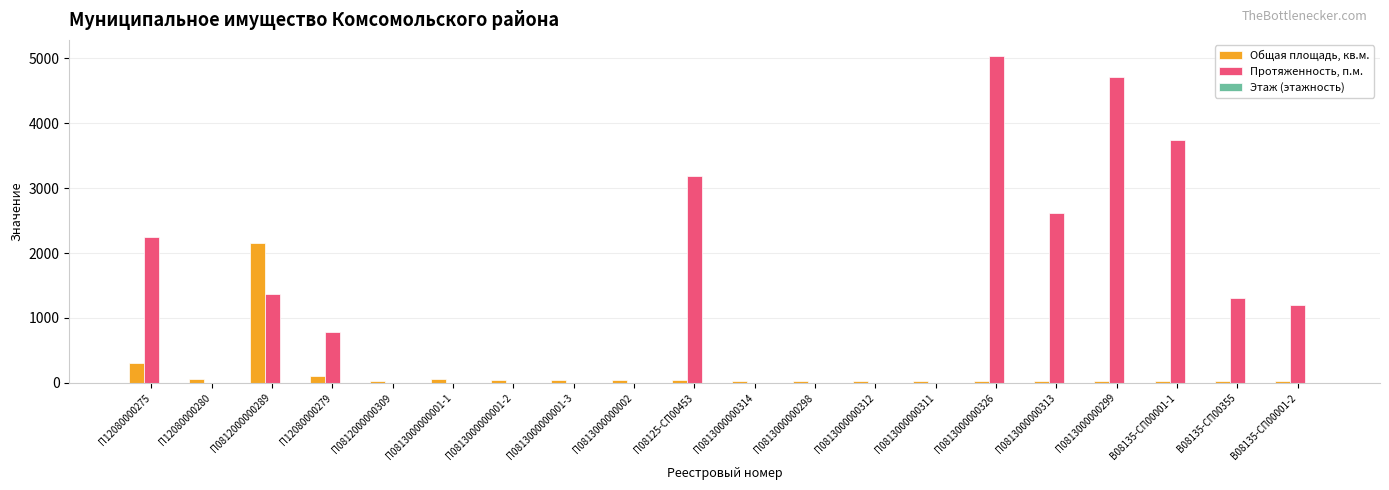

Are the bars horizontal?

No